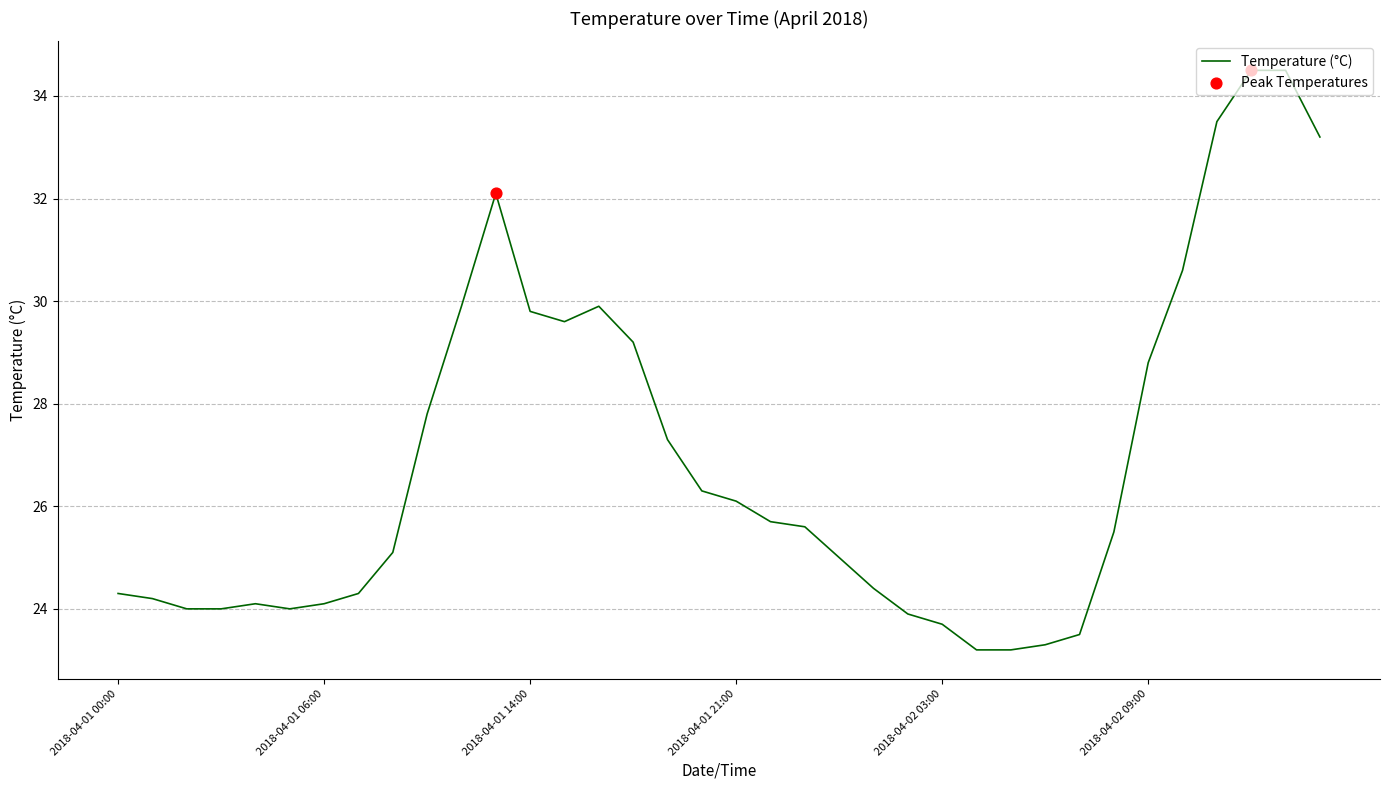

What is the difference between the maximum and minimum values?

11.3